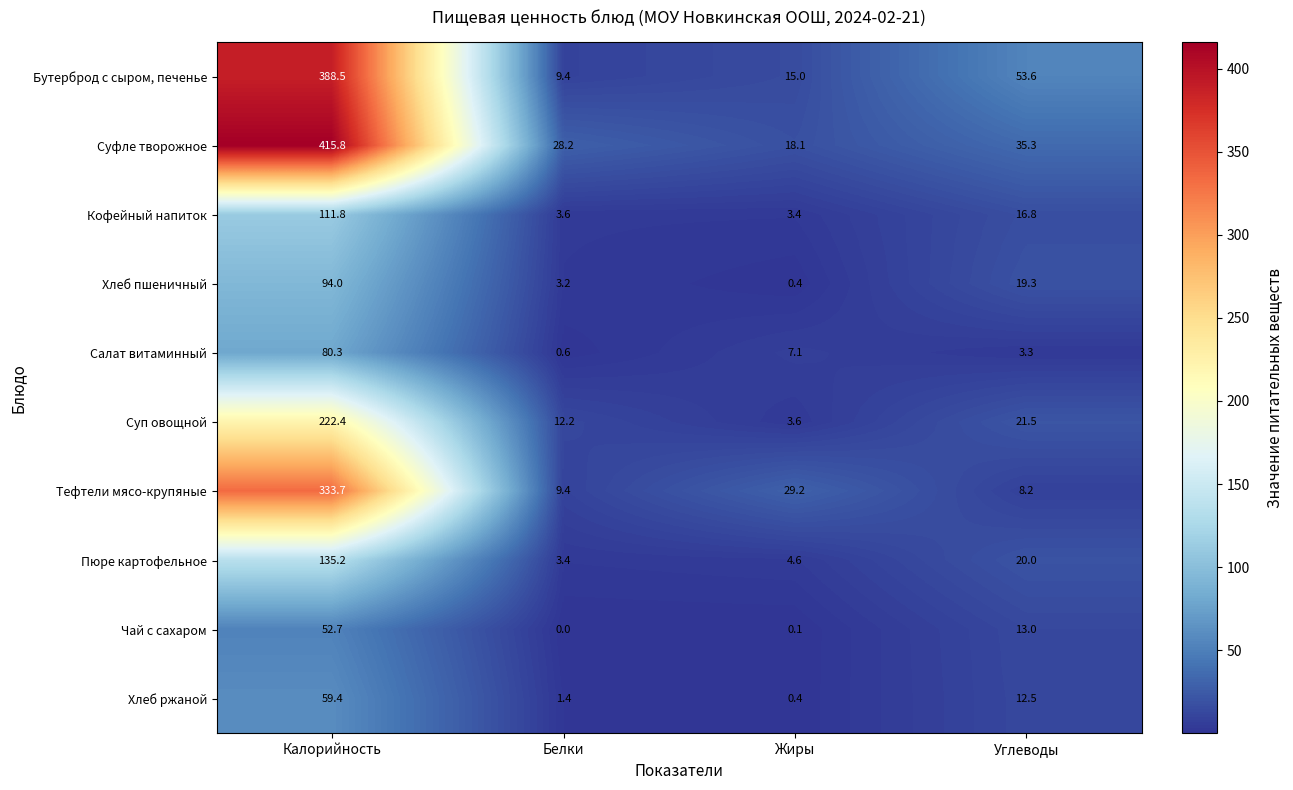

What is the maximum value for Чай с сахаром?

52.7